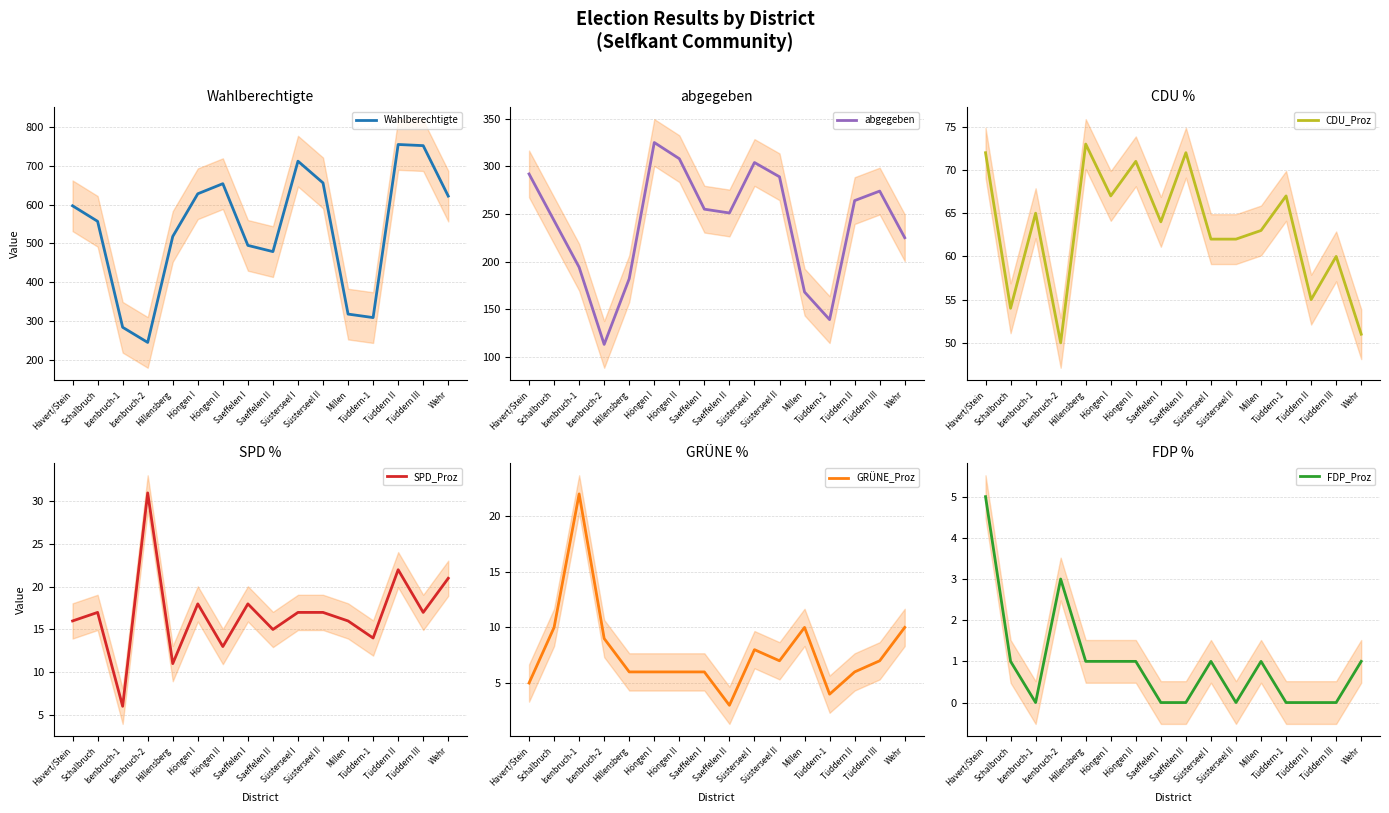

How many values in the Wahlberechtigte series are below 597?

8